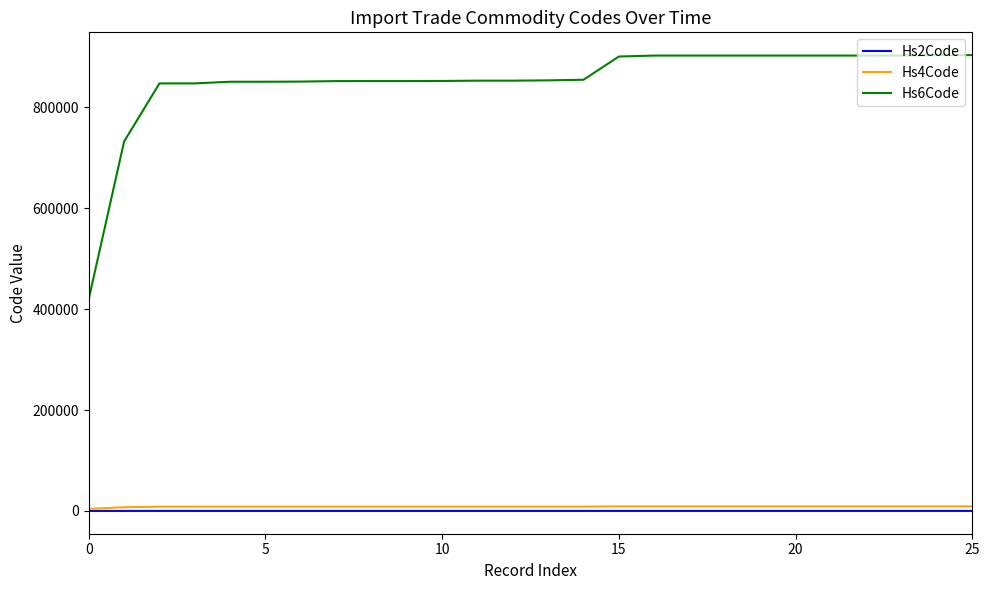

What is the maximum value for Hs6Code?

903180